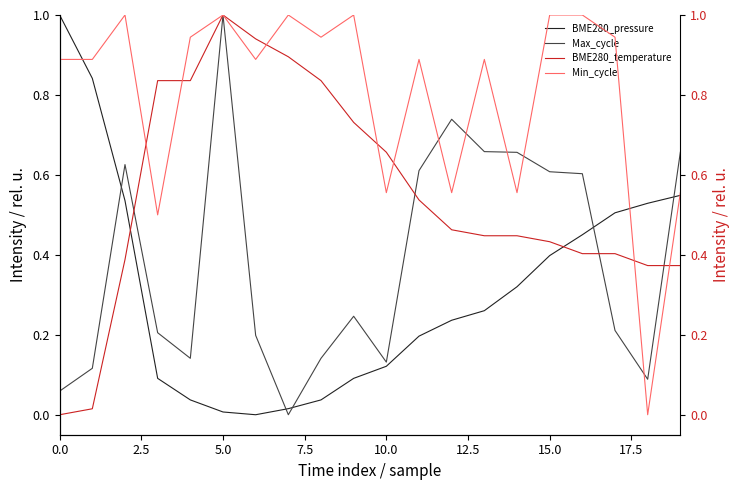

How many lines are shown in the chart?

4